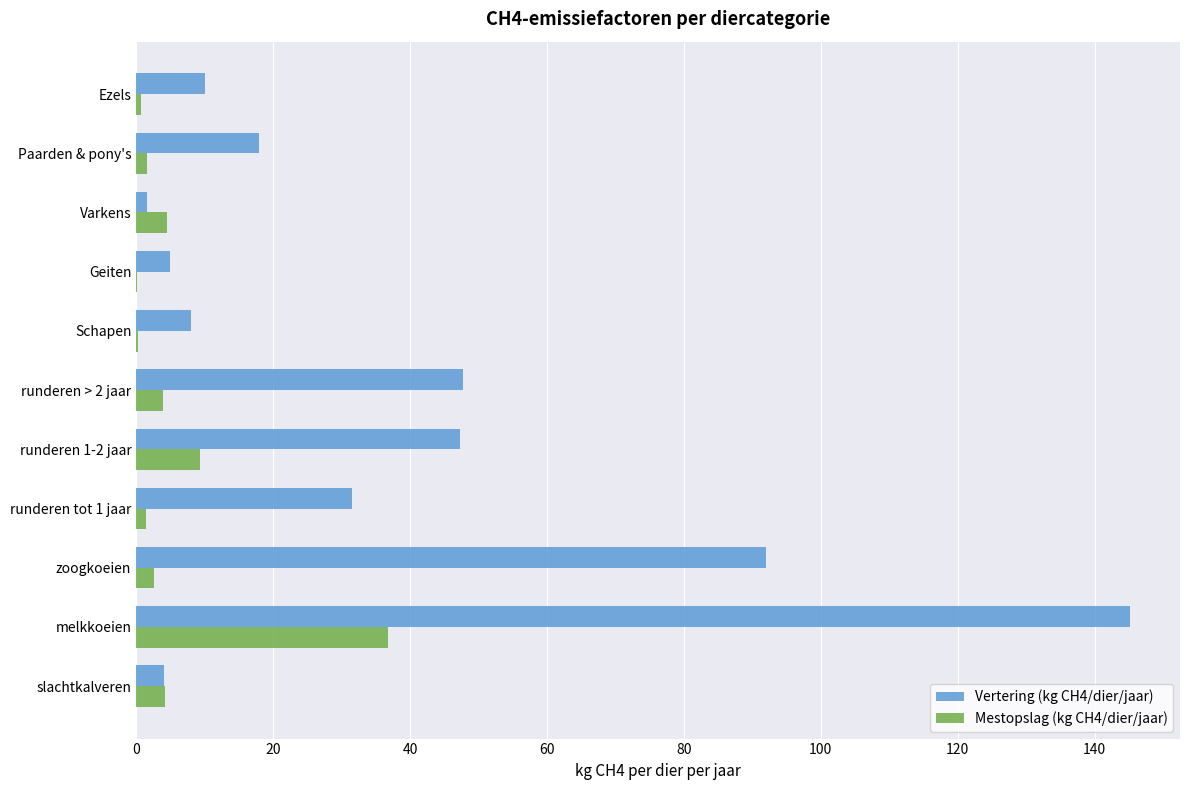

What is the sum of all Vertering (kg CH4/dier/jaar) values?

410.0